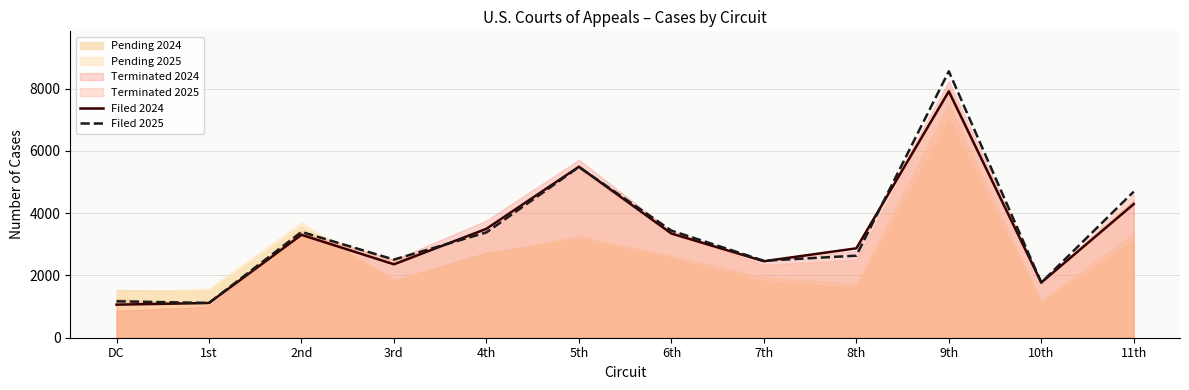

Reading left to right, transcribe all the data shown in this chart.

Filed 2024: DC=1062	1st=1115	2nd=3303	3rd=2357	4th=3497	5th=5490	6th=3345	7th=2456	8th=2870	9th=7909	10th=1773	11th=4292
Filed 2025: DC=1169	1st=1116	2nd=3398	3rd=2509	4th=3381	5th=5479	6th=3439	7th=2471	8th=2635	9th=8554	10th=1771	11th=4690